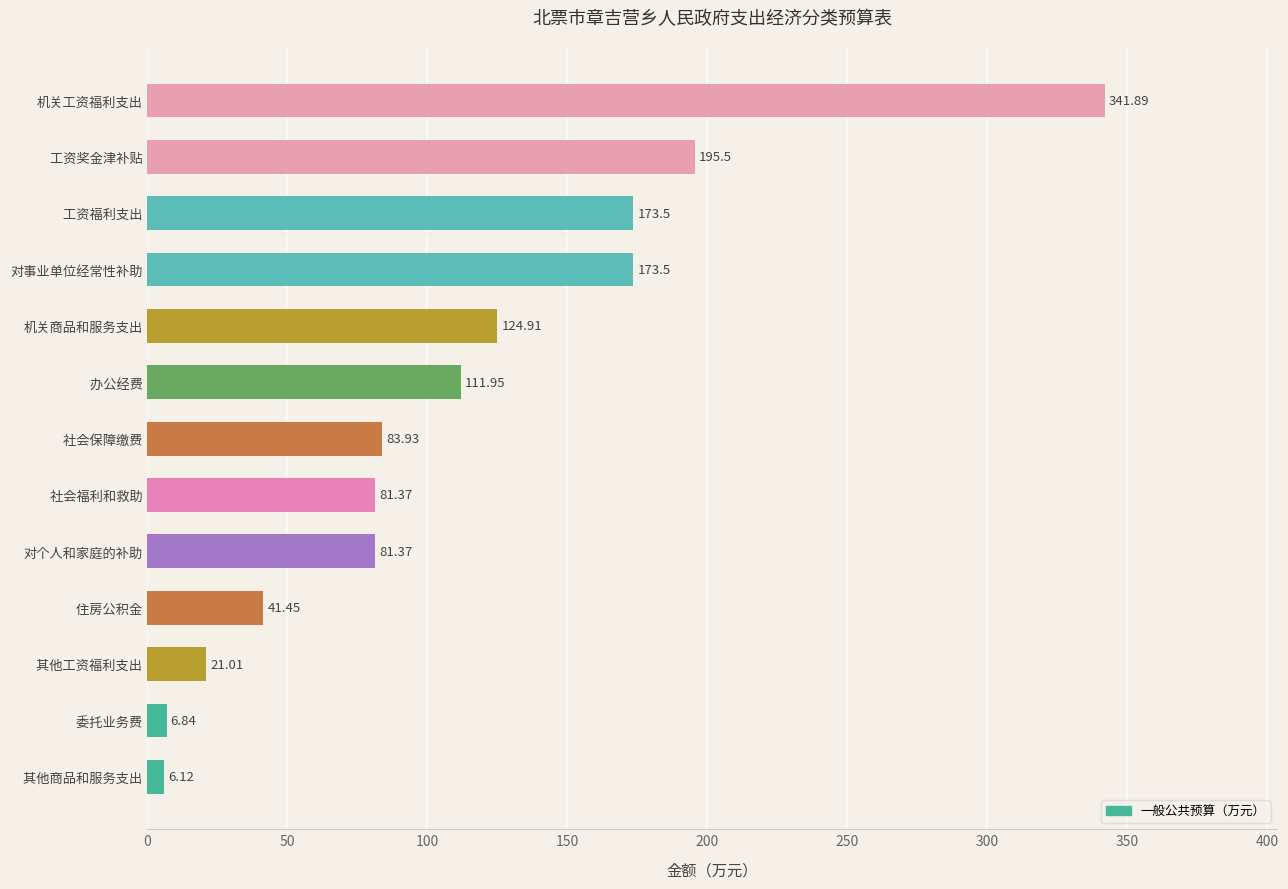

Approximately how many times larger is the value at   住房公积金 compared to   委托业务费?

6.1